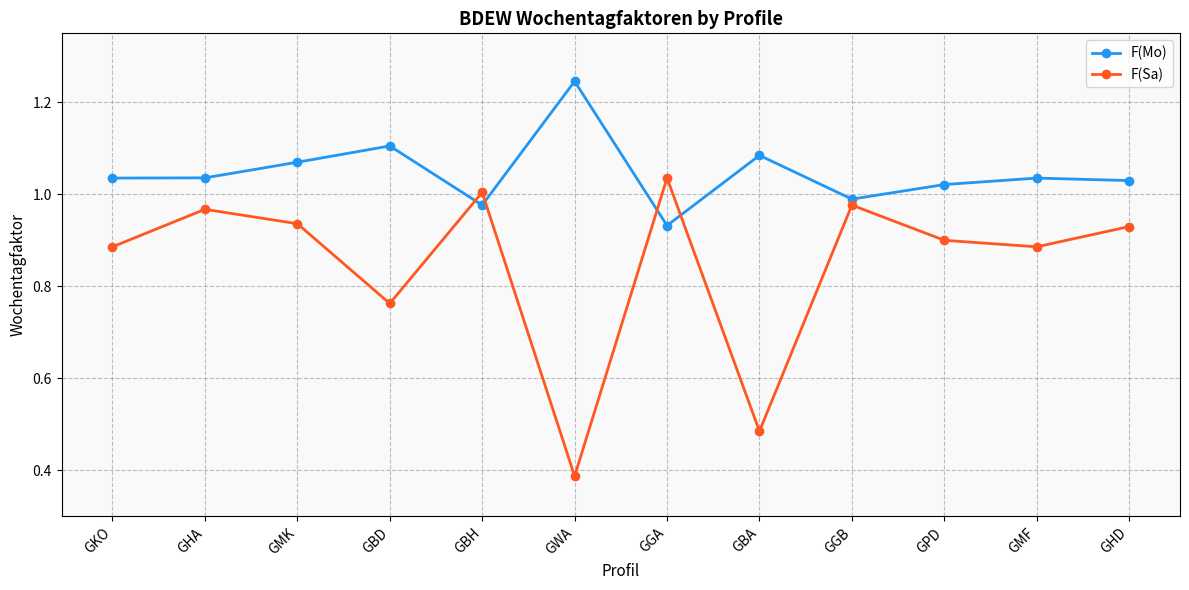

Which category has the lowest value across all series?

GWA